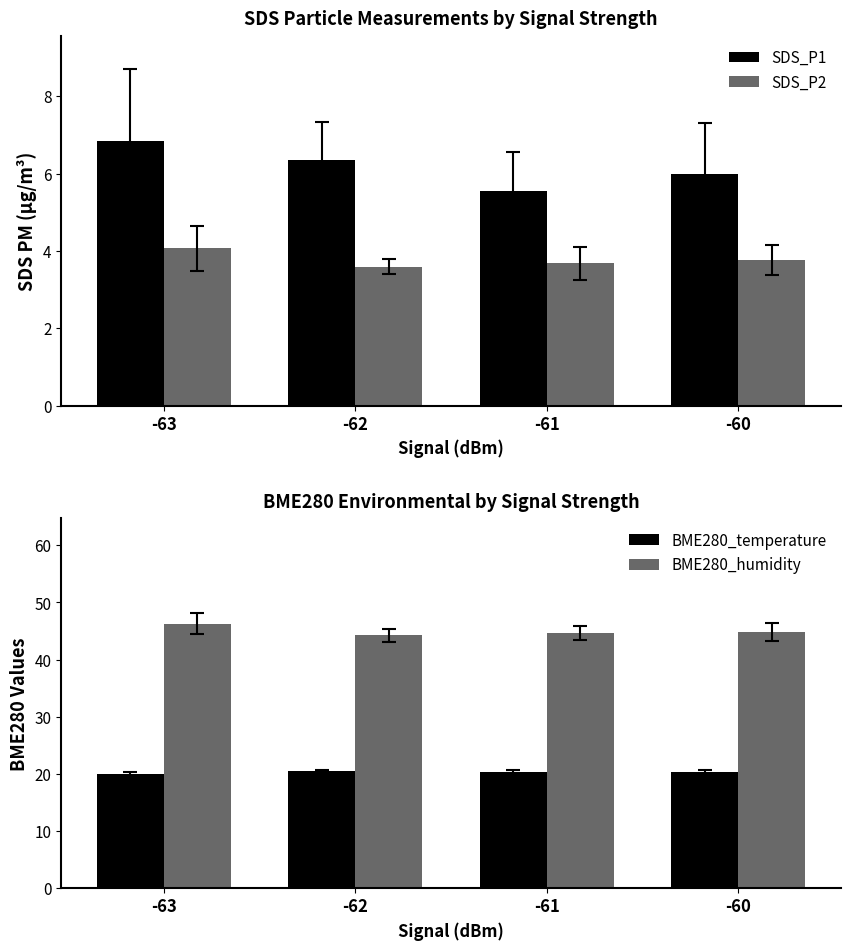

At how many categories does at least one series exceed 21?

4